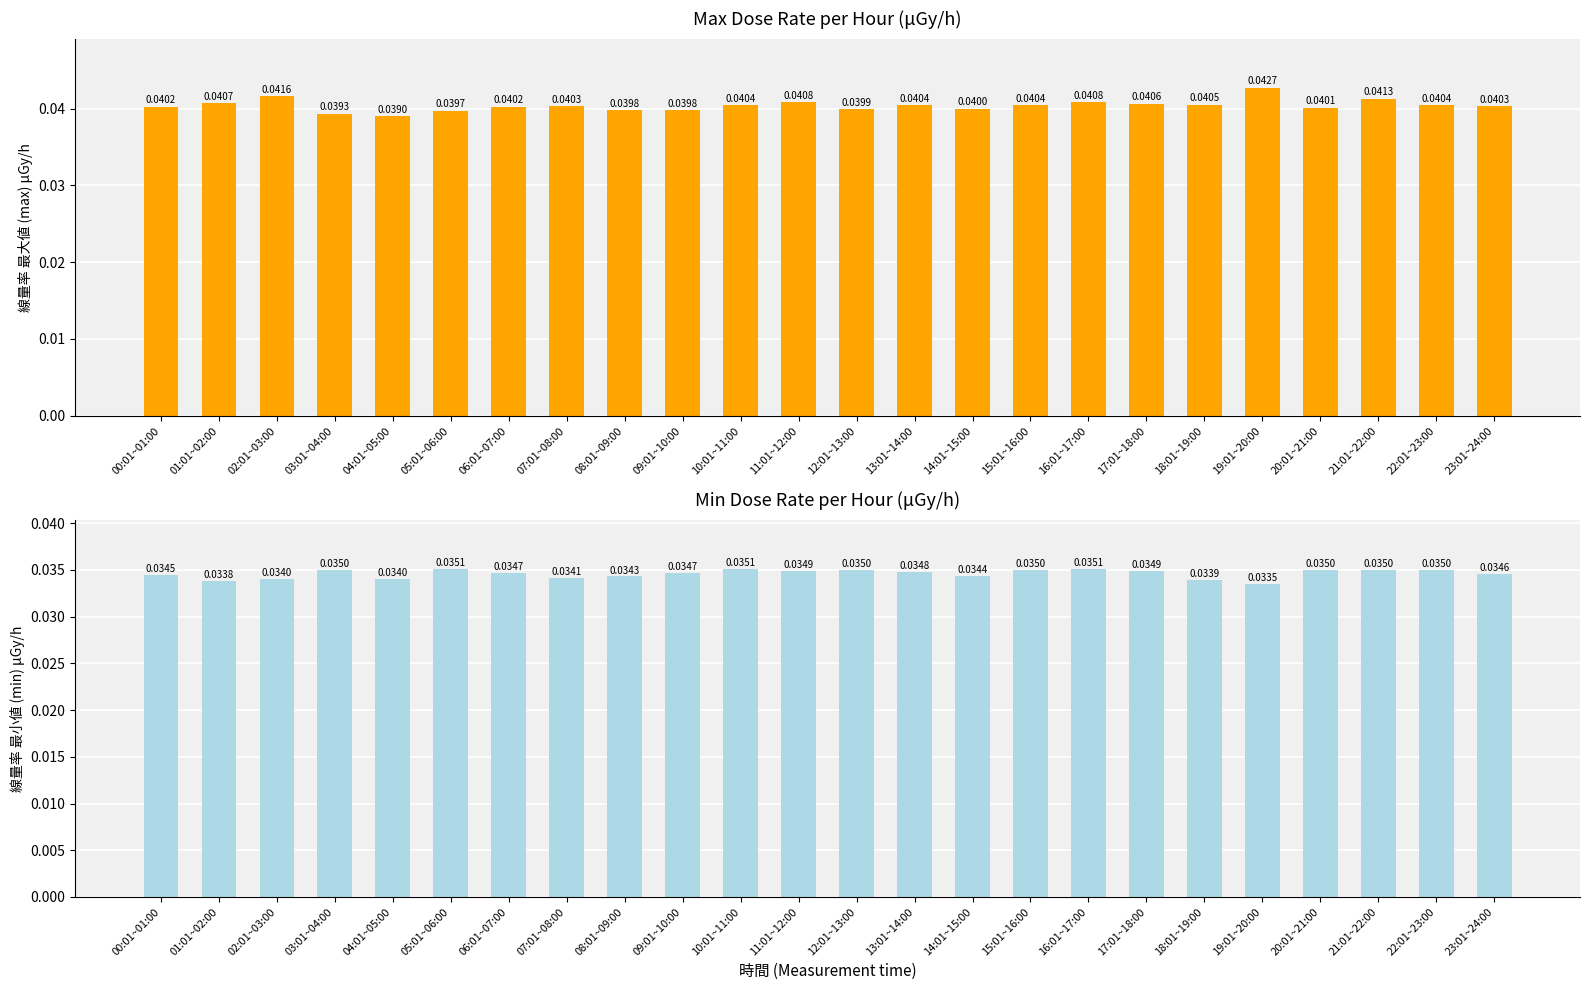

How many max values are between 0 and 1?

24